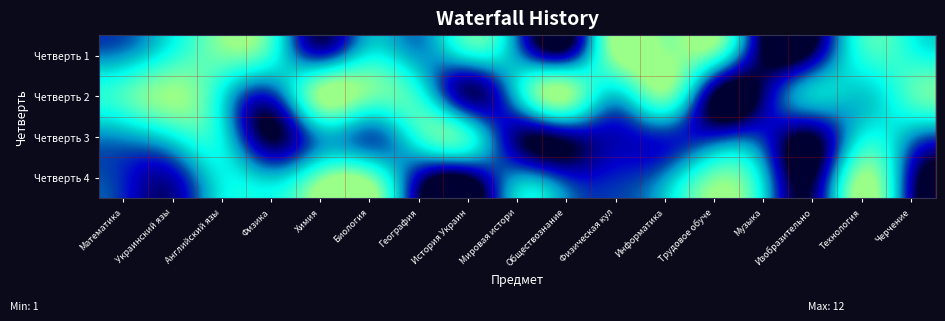

List the series in order of their overall mean, lowest first.

Четверть 3, Четверть 4, Четверть 1, Четверть 2